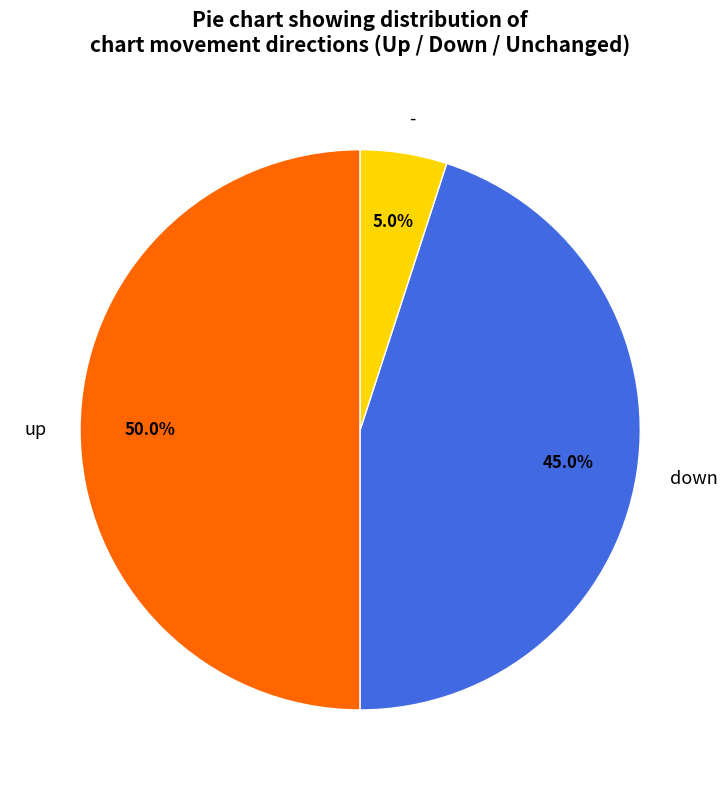

Does down represent more than half of the total?

No